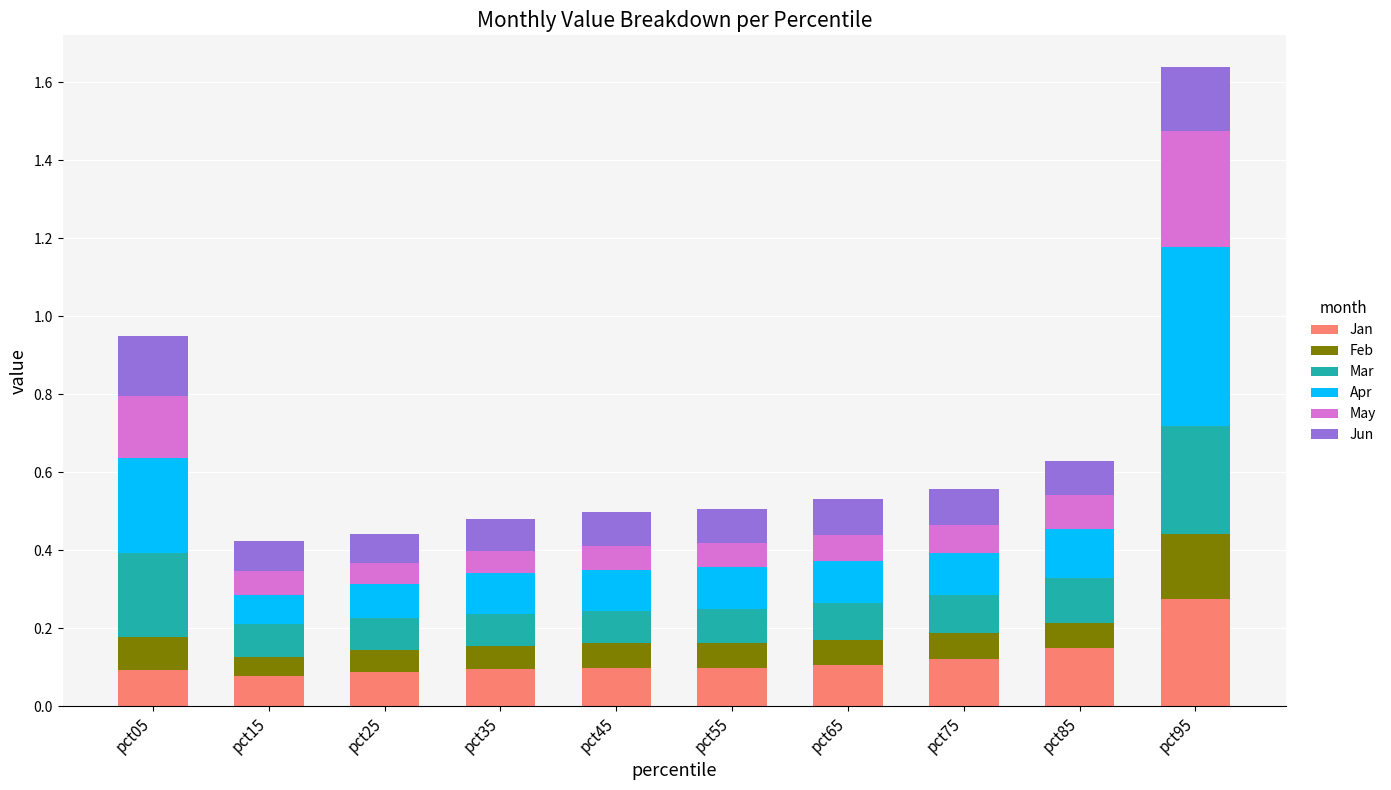

At which label does Jan reach its peak?

pct95